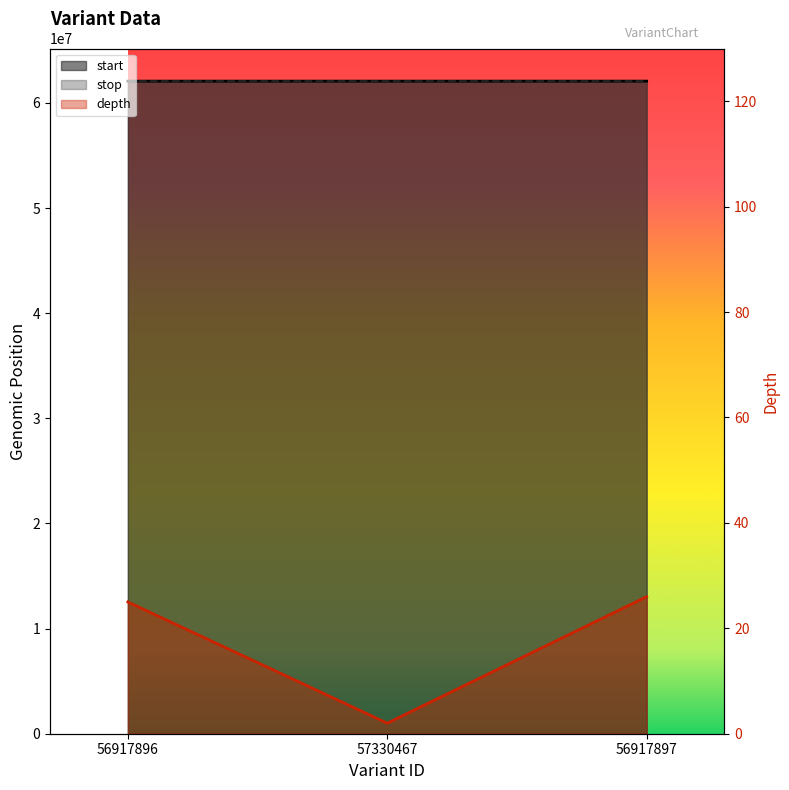

Reading left to right, transcribe all the data shown in this chart.

depth: 25	2	26
start: 62066968	62067219	62067318
stop: 62066969	62067235	62067319